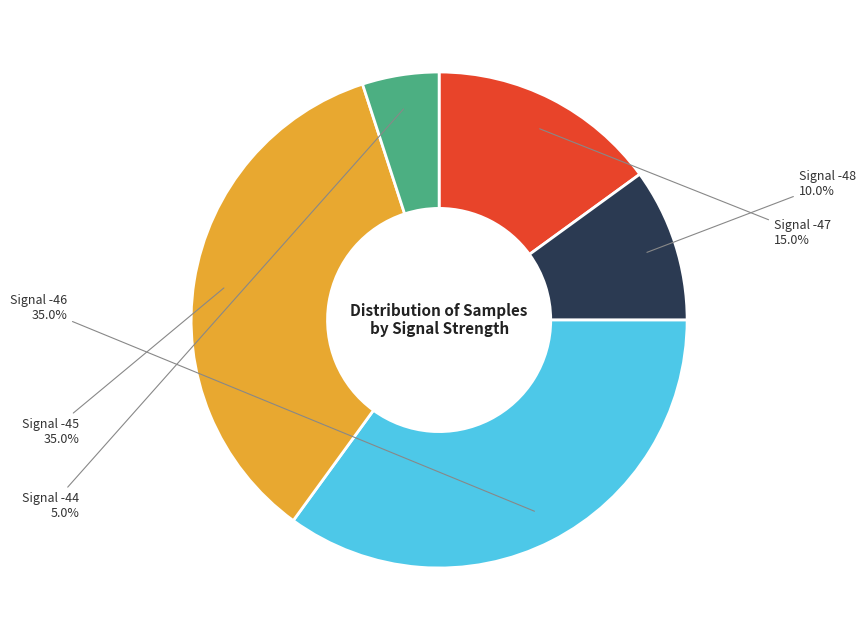

What is the ratio of the value at Signal -46 to the value at Signal -48?

3.5